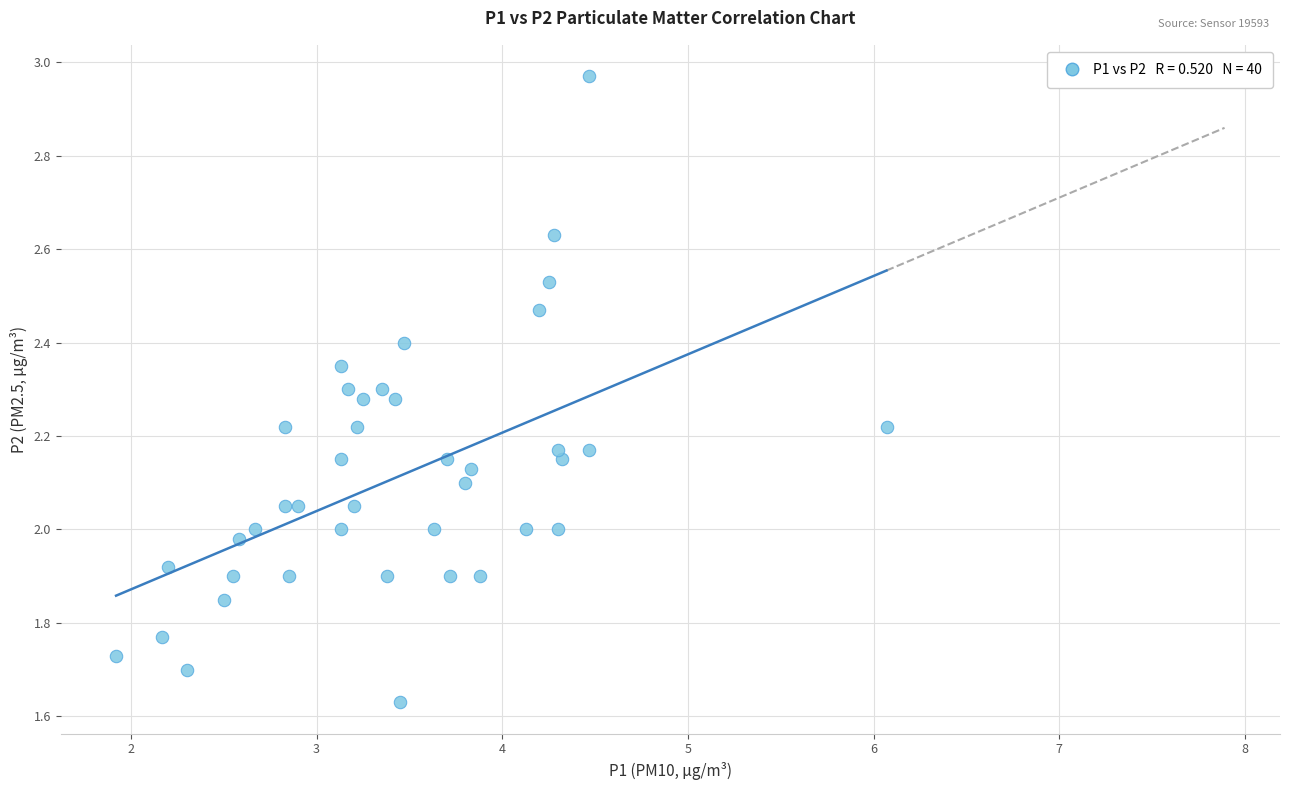

What is the range of Y values (max minus min)?

1.3